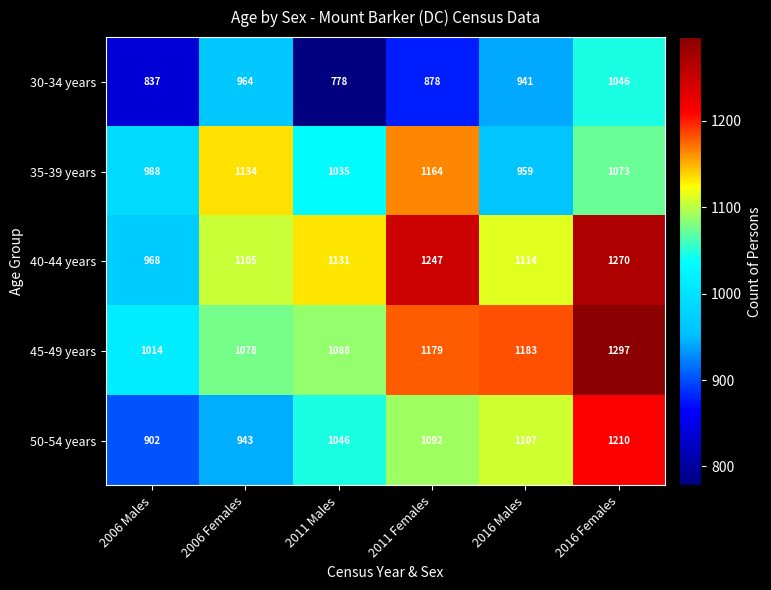

Reading left to right, extract all data points from this chart.

30-34 years: 837	964	778	878	941	1046
35-39 years: 988	1134	1035	1164	959	1073
40-44 years: 968	1105	1131	1247	1114	1270
45-49 years: 1014	1078	1088	1179	1183	1297
50-54 years: 902	943	1046	1092	1107	1210